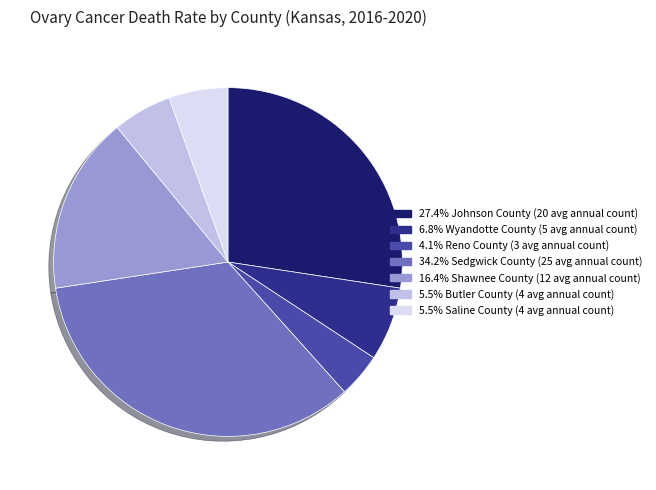

Is there a majority slice in this chart?

No